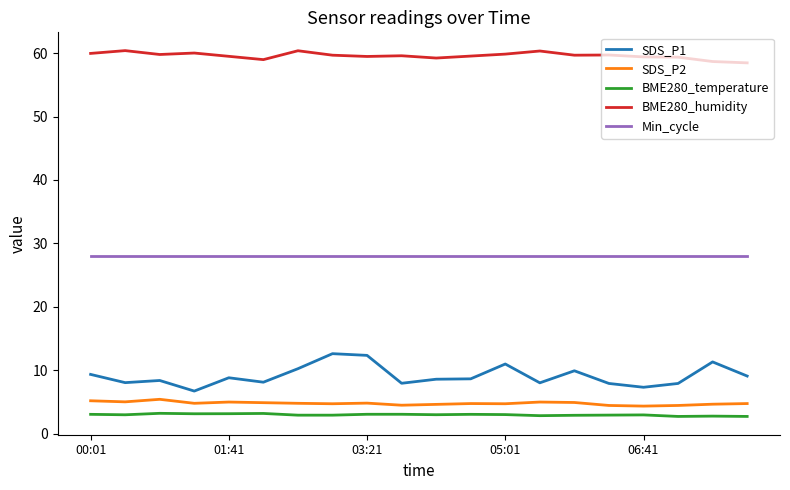

Count the number of data series in this chart.

5